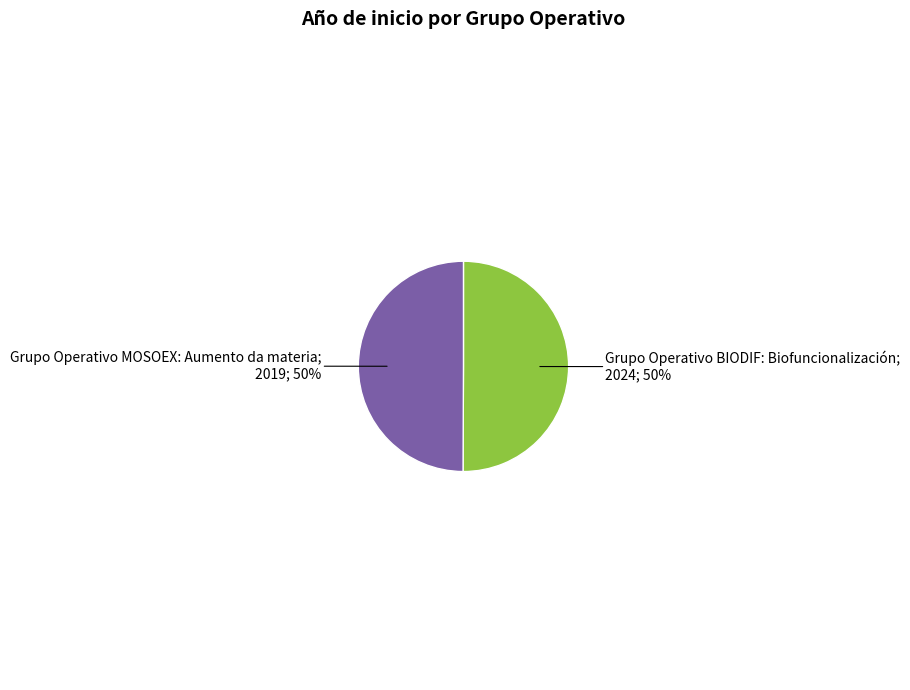

To the nearest percent, what is the average slice percentage?

50%